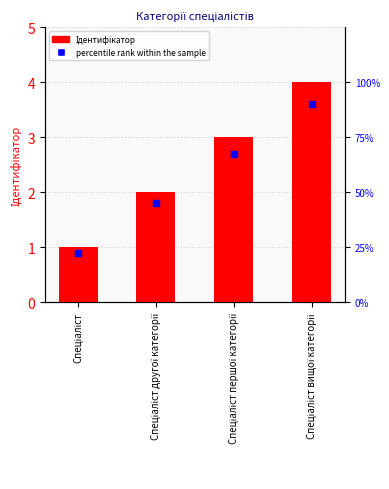

At how many categories does at least one series exceed 3?

1